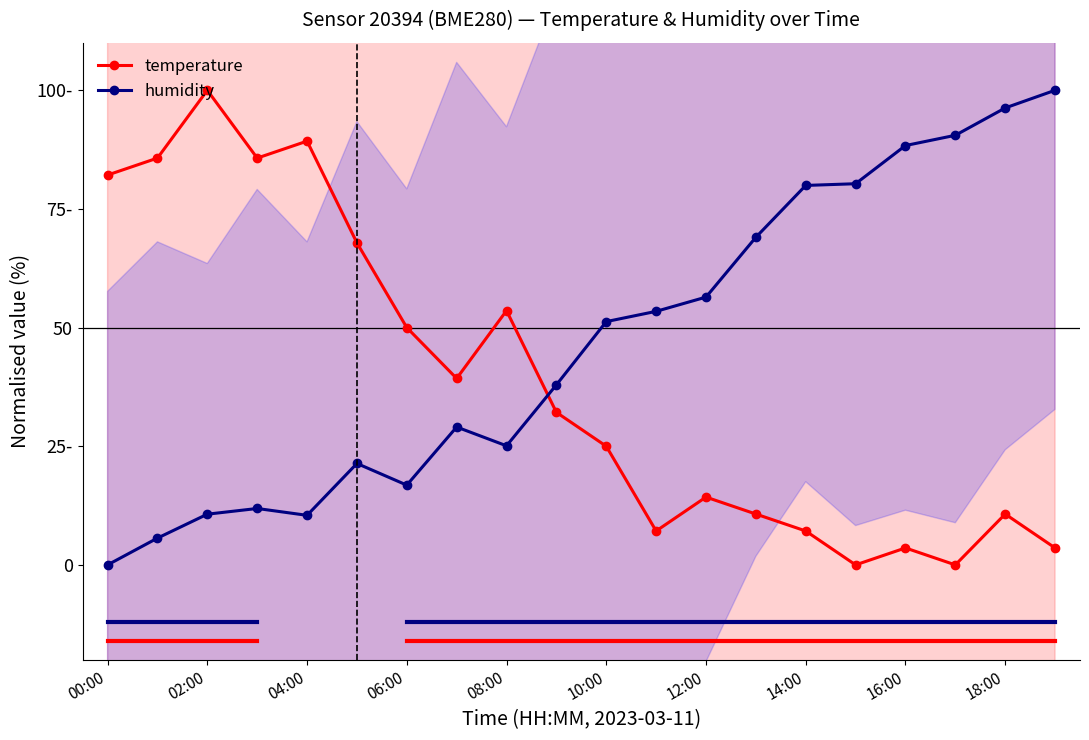

True or false: temperature has a value of 3.6 at 19.

True